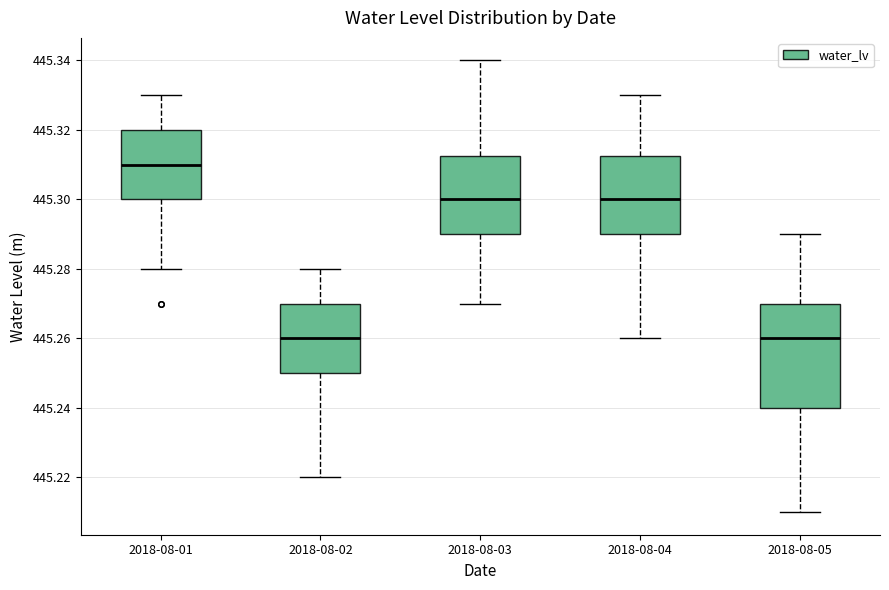

Where does the upper whisker of the box for 2018-08-03 end on the y-axis? The values are not printed on the chart, so give them approximately, as read against the axis.

445.340